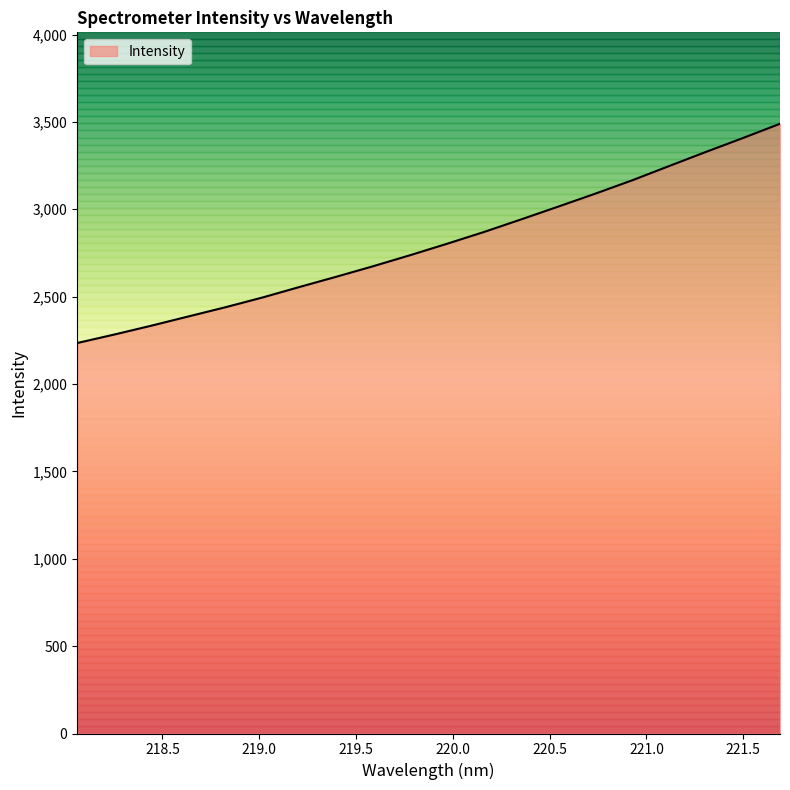

What is the minimum value shown in the chart?

2234.5